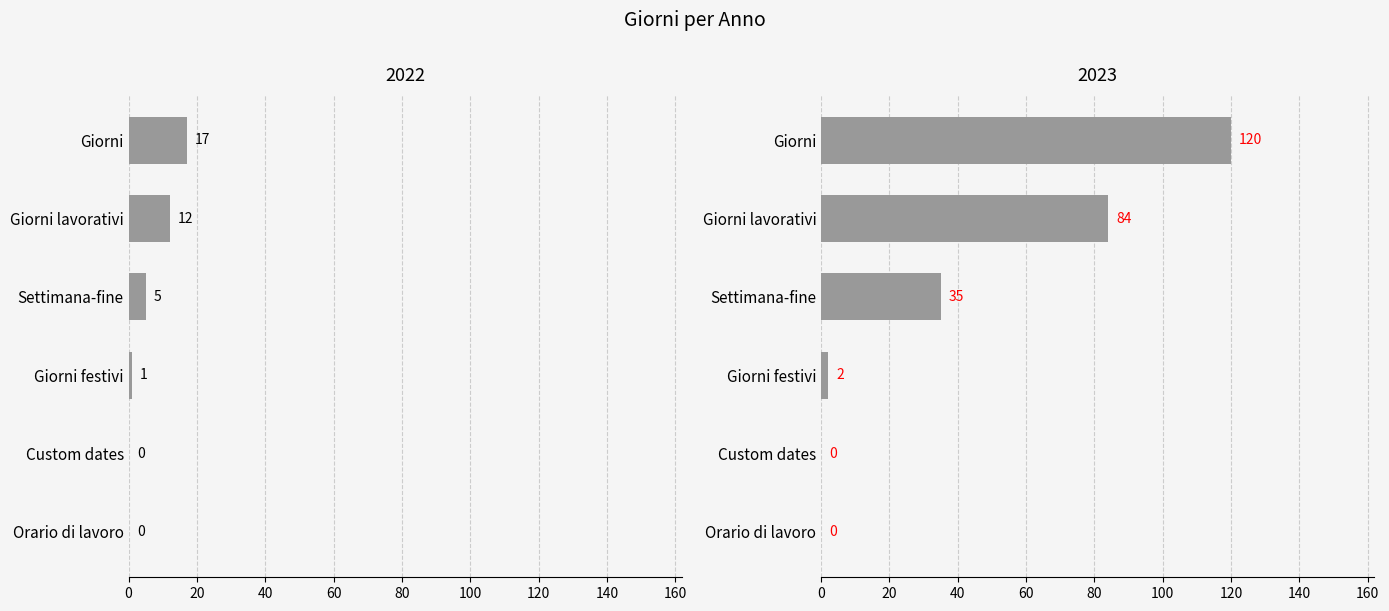

Is it true that Giorni equals 190 at 2023?

False